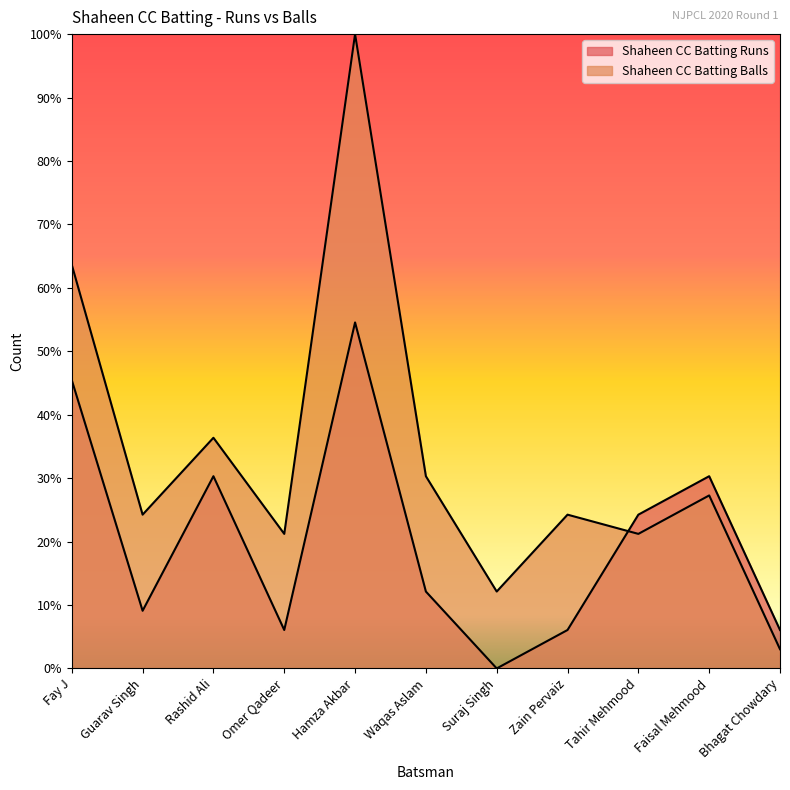

After their last crossing, which series has the higher values: Shaheen CC Batting Runs or Shaheen CC Batting Balls?

Shaheen CC Batting Runs